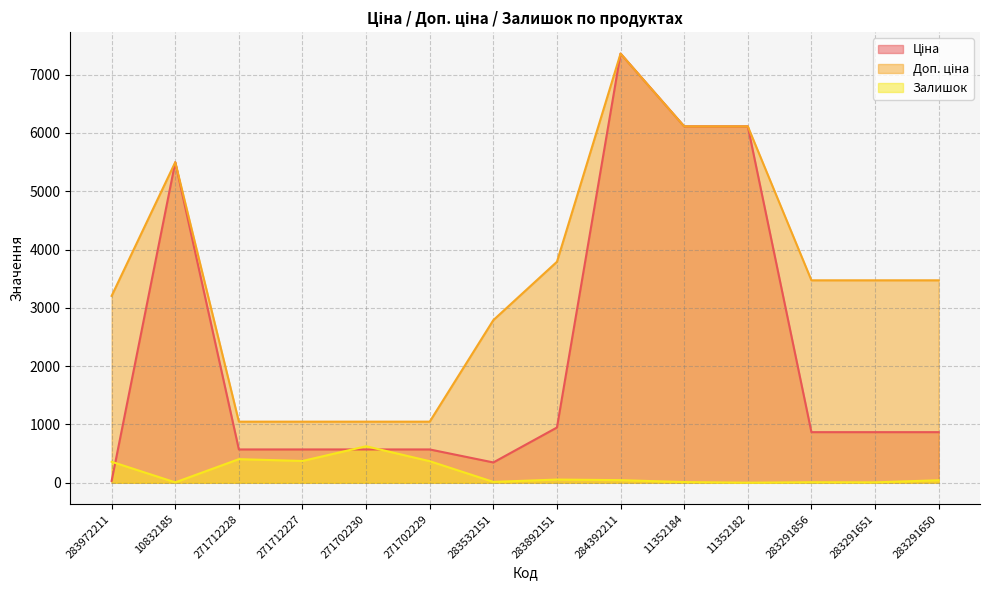

What is the sum of the Залишок values at 271702230 and 11352184?

638.0